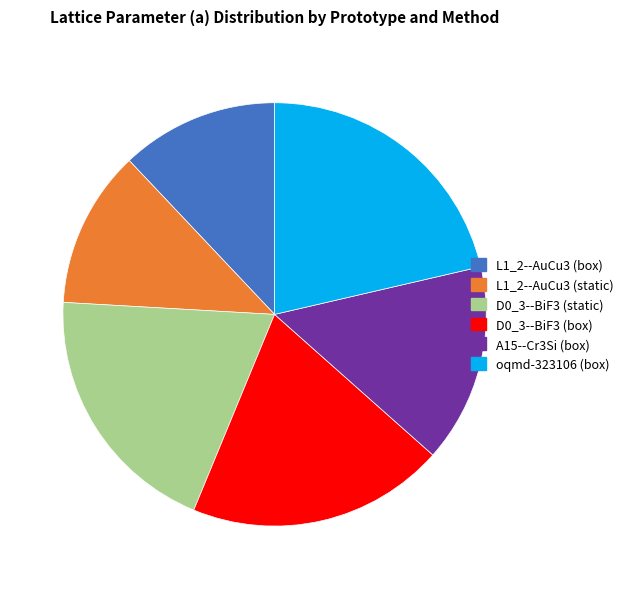

The L1_2--AuCu3 (box) slice represents 24% of the pie. True or false?

False